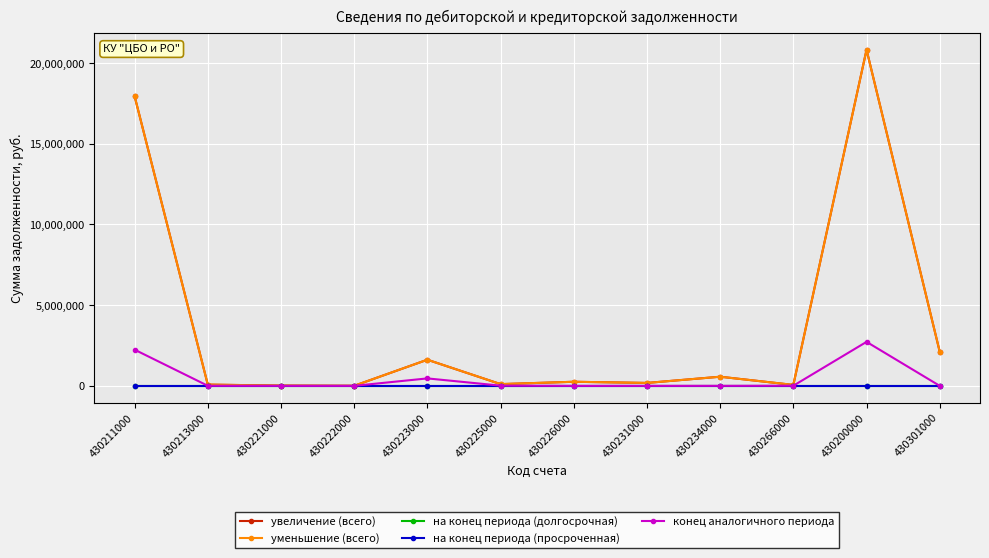

At which label does уменьшение (всего) first exceed 252120?

430211000